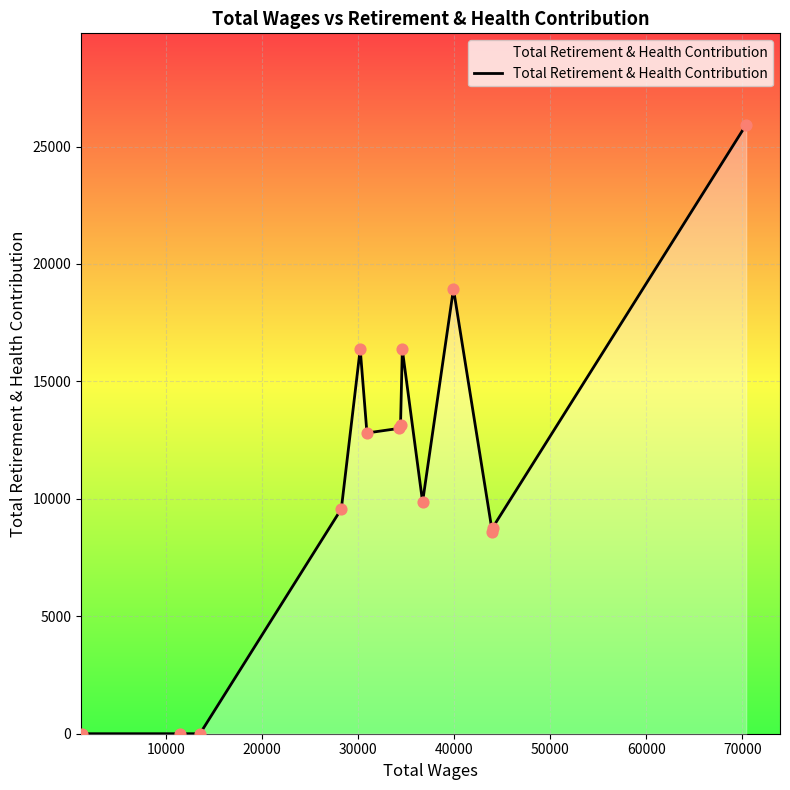

What is the difference between the maximum and minimum values?

25929